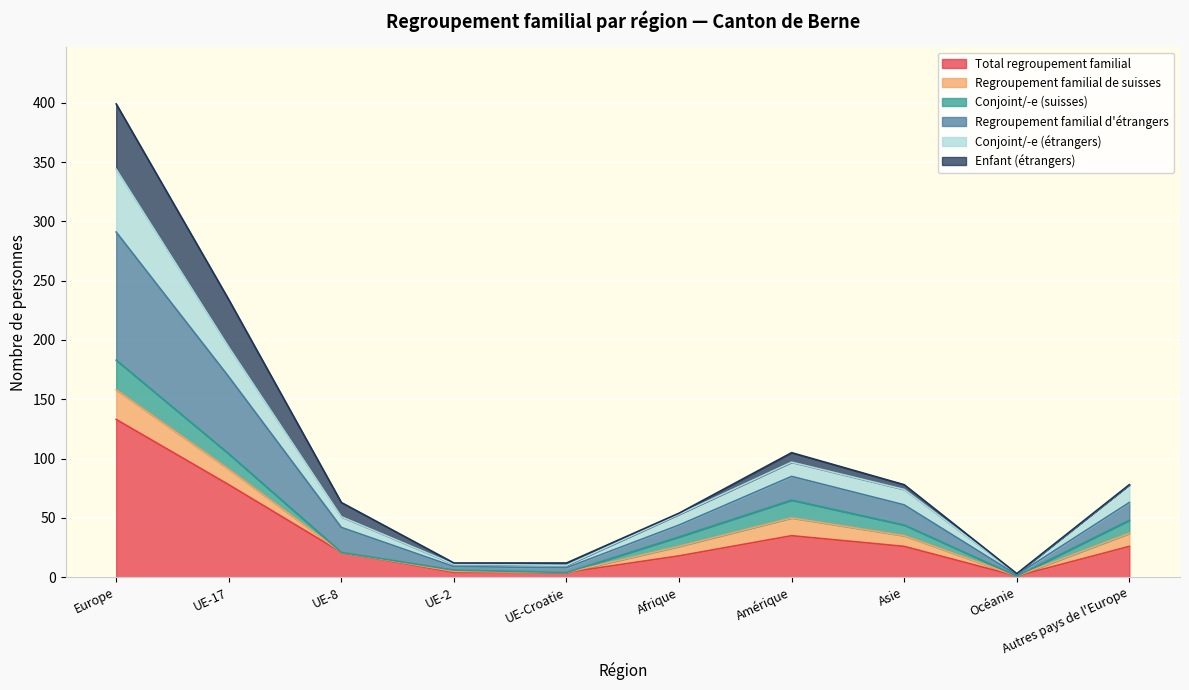

Does the chart display data point markers on the line(s)?

No